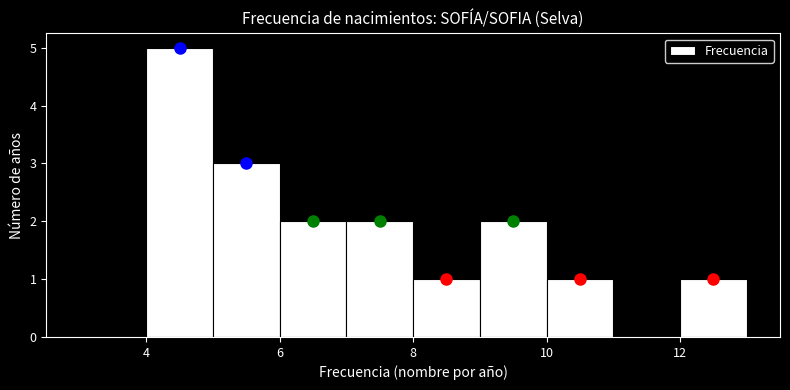

What is the height of the bar covering 9 to 10 on the x-axis? The values are not printed on the chart, so give them approximately, as read against the axis.

2